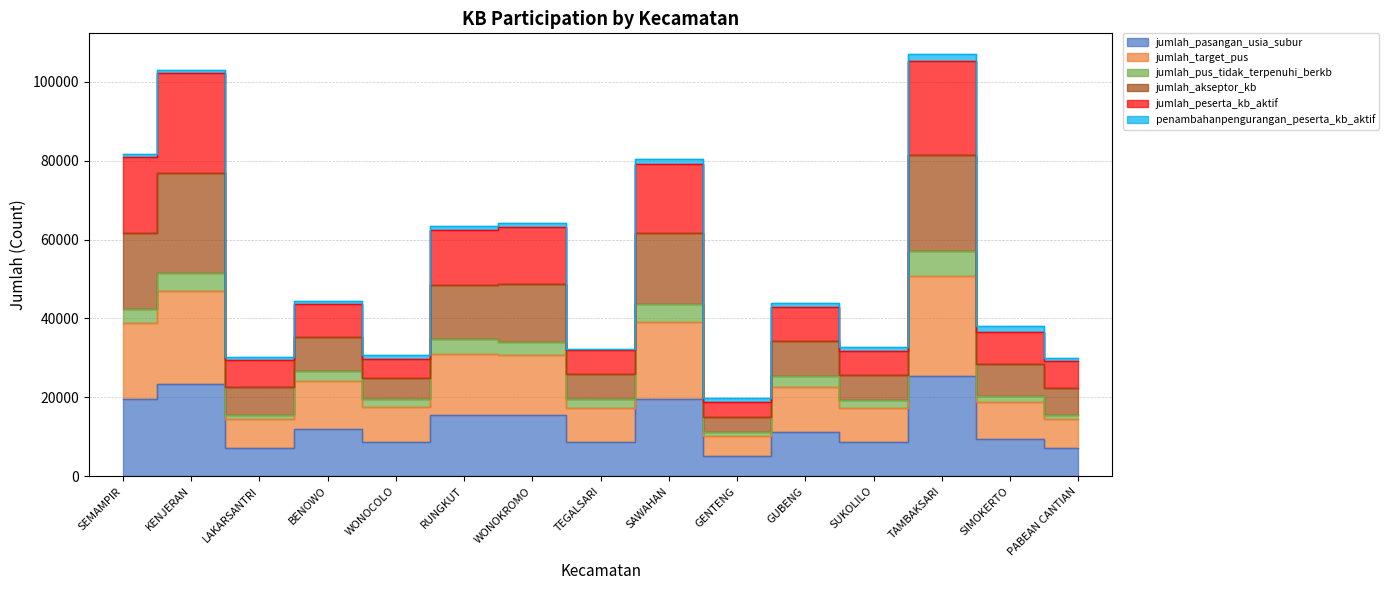

How many data points in jumlah_target_pus are above 22510?

7